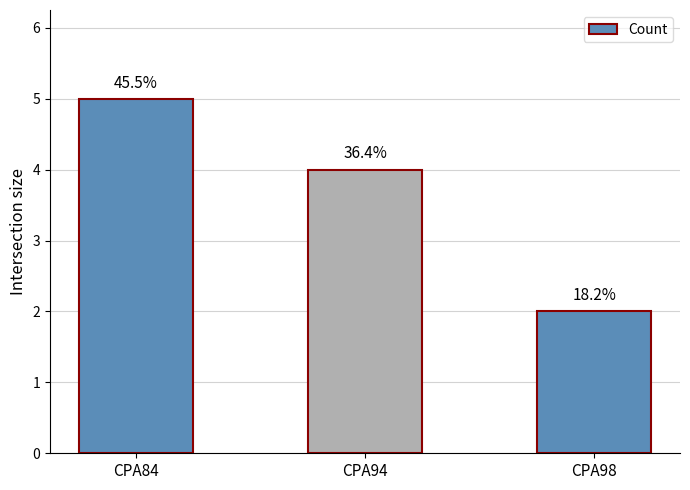

Rank the categories by value from highest to lowest.

CPA84, CPA94, CPA98